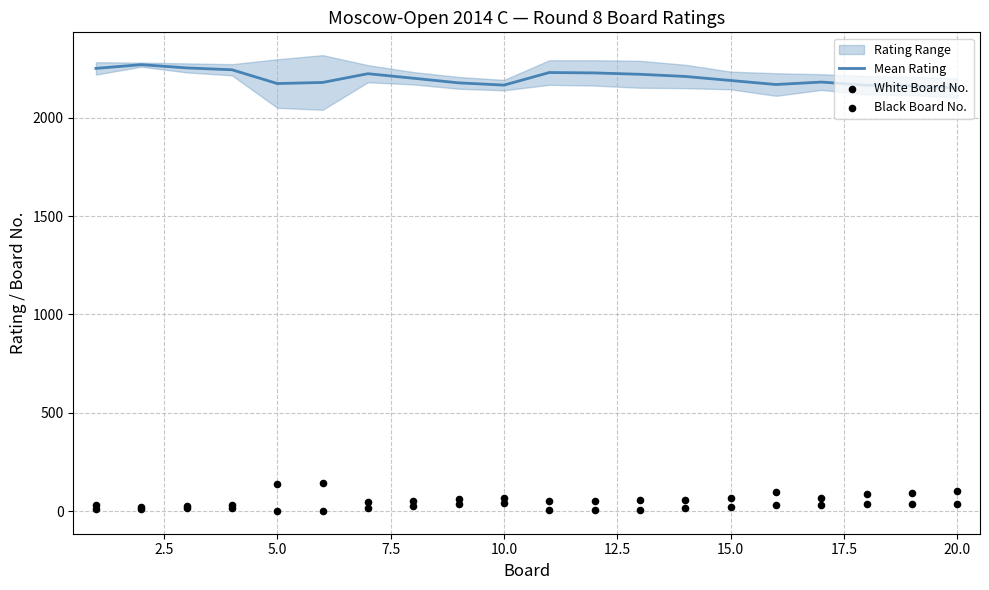

The value of Mean Rating at 10.0 is 3793.5. True or false?

False